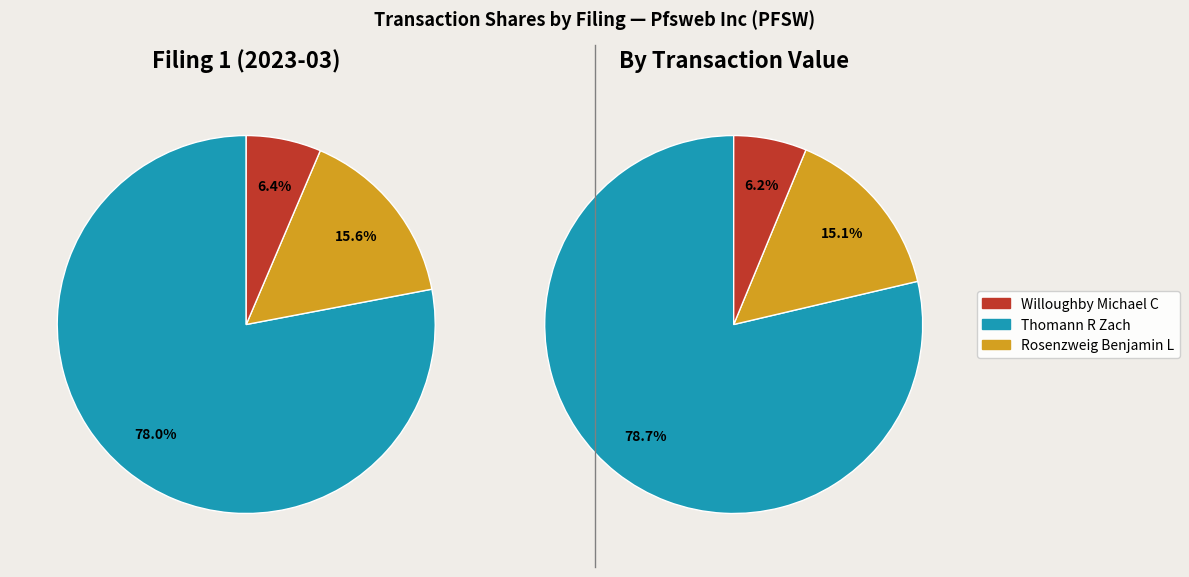

What percentage is the wf-form4_167948586490523.xml slice, to the nearest percent?

78%